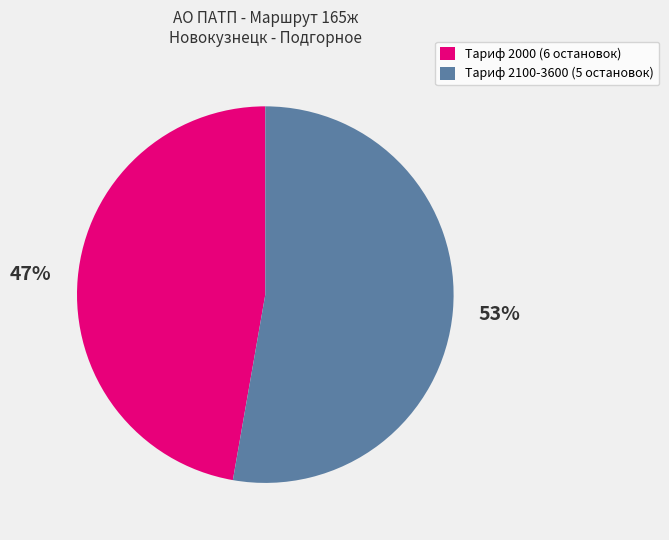

Which has a higher value, Тариф 2000 (6 остановок) or Тариф 2100-3600 (5 остановок)?

Тариф 2100-3600 (5 остановок)